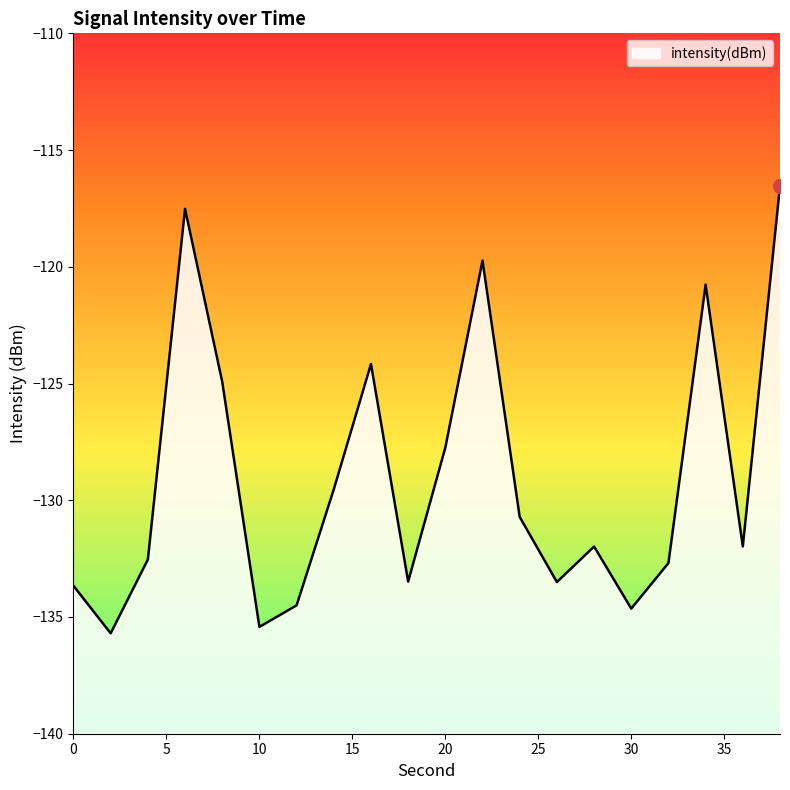

Count the number of data series in this chart.

1